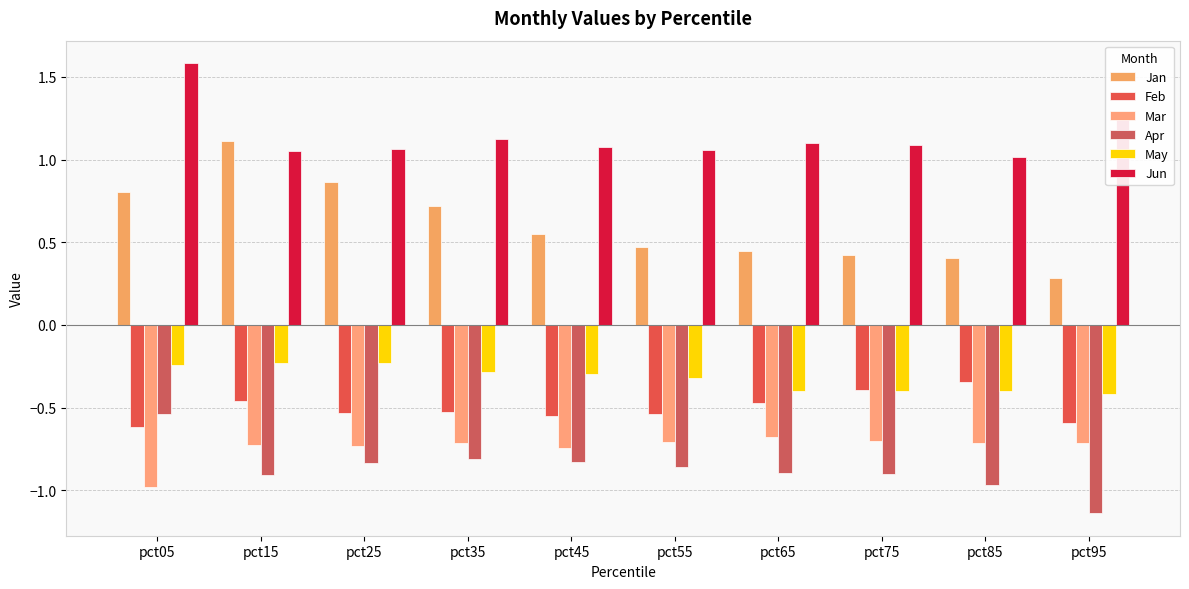

How many bars are there in total?

60